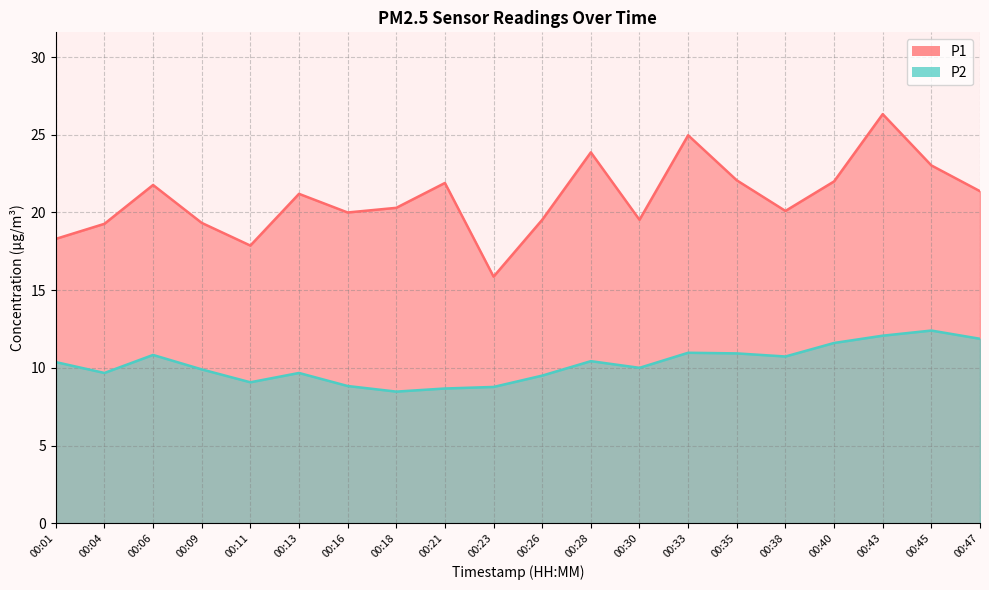

Does the chart display data point markers on the line(s)?

No